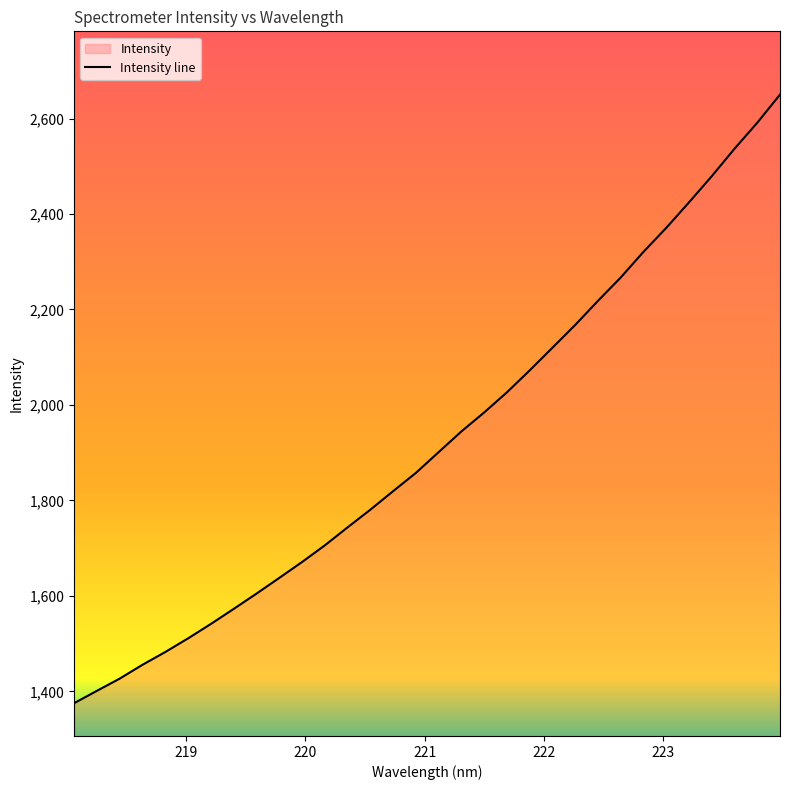

What is the ratio of the value at 218.0596 to the value at 223.408?

0.6